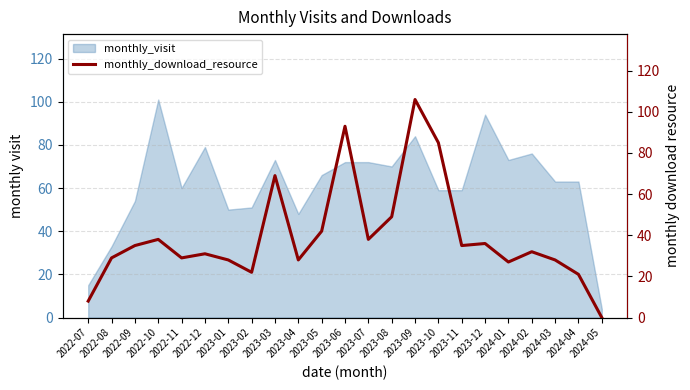

What is the lowest value of the monthly_visit series?

4